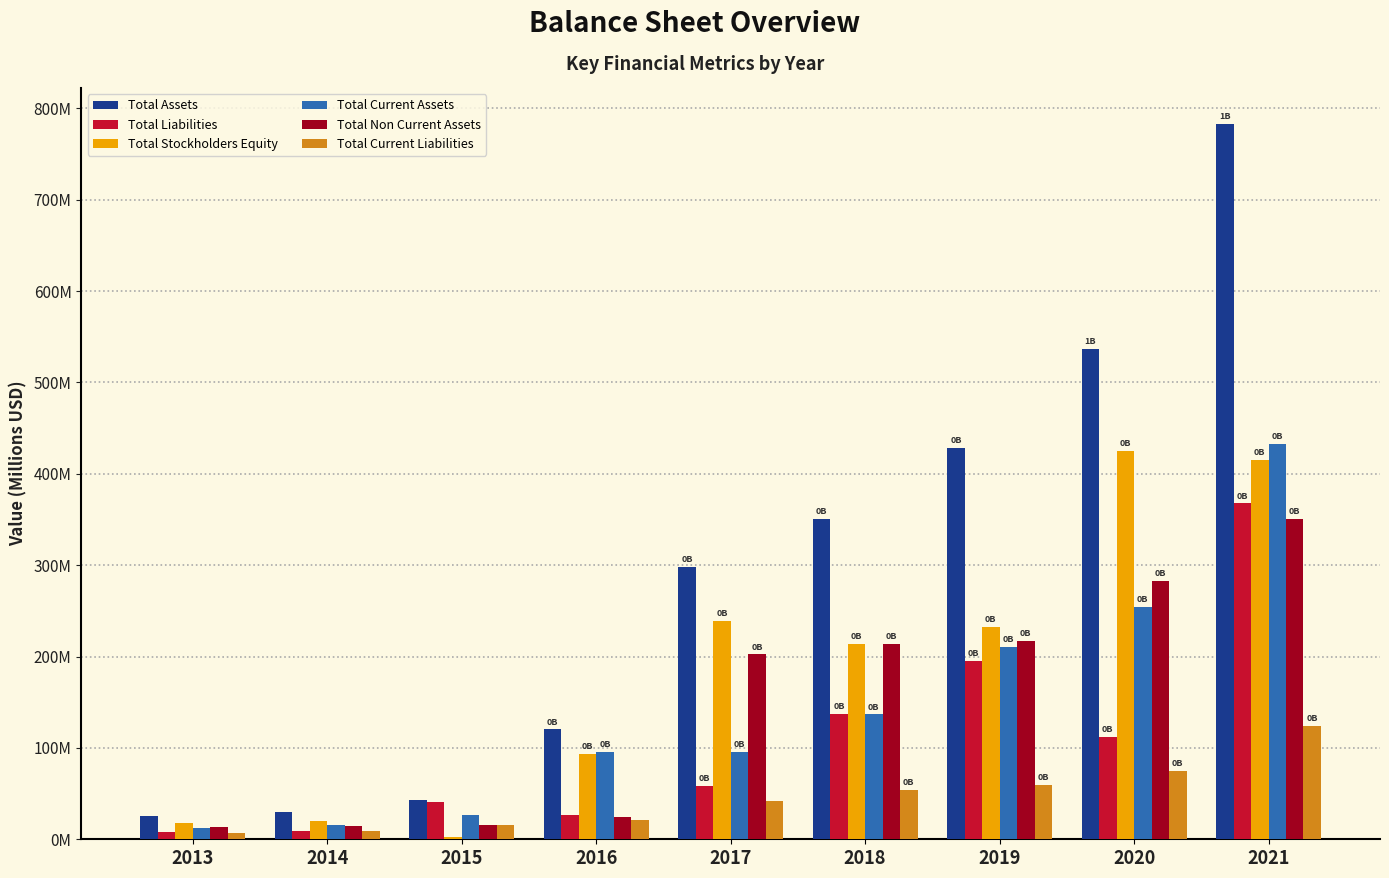

What is the difference between the highest and lowest values at 2020?

462.3